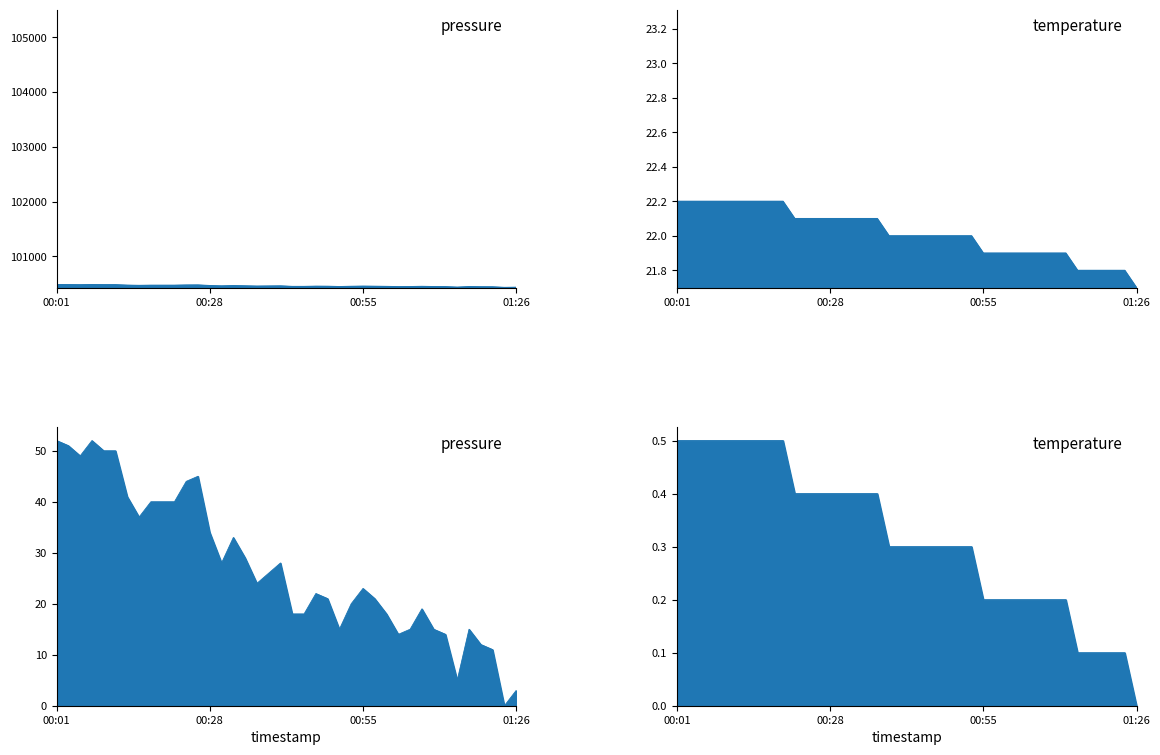

True or false: temperature_line and pressure_line intersect in this chart.

False